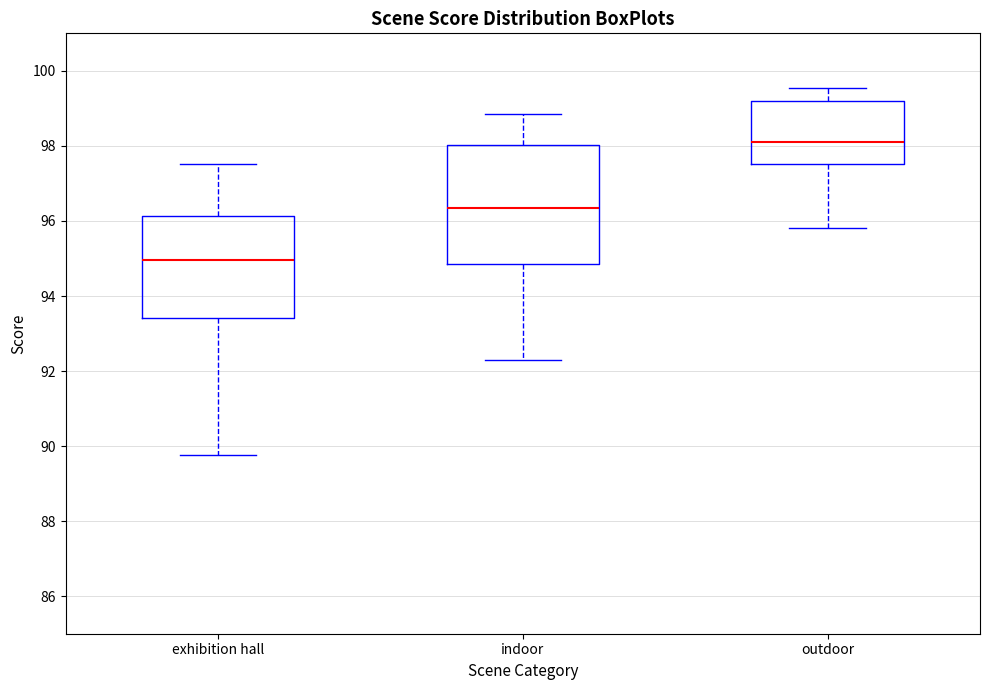

Reading left to right, transcribe this box plot: for each box, give where its median line is, the range the box spans, and where its two whiskers end, as read against the y-axis. The values are not printed on the chart, so give them approximately, as read against the axis.

exhibition hall: median 95.0, box 93.4 to 96.2, whiskers 89.8 to 97.6
indoor: median 96.4, box 94.8 to 98.0, whiskers 92.4 to 98.8
outdoor: median 98.0, box 97.6 to 99.2, whiskers 95.8 to 99.6